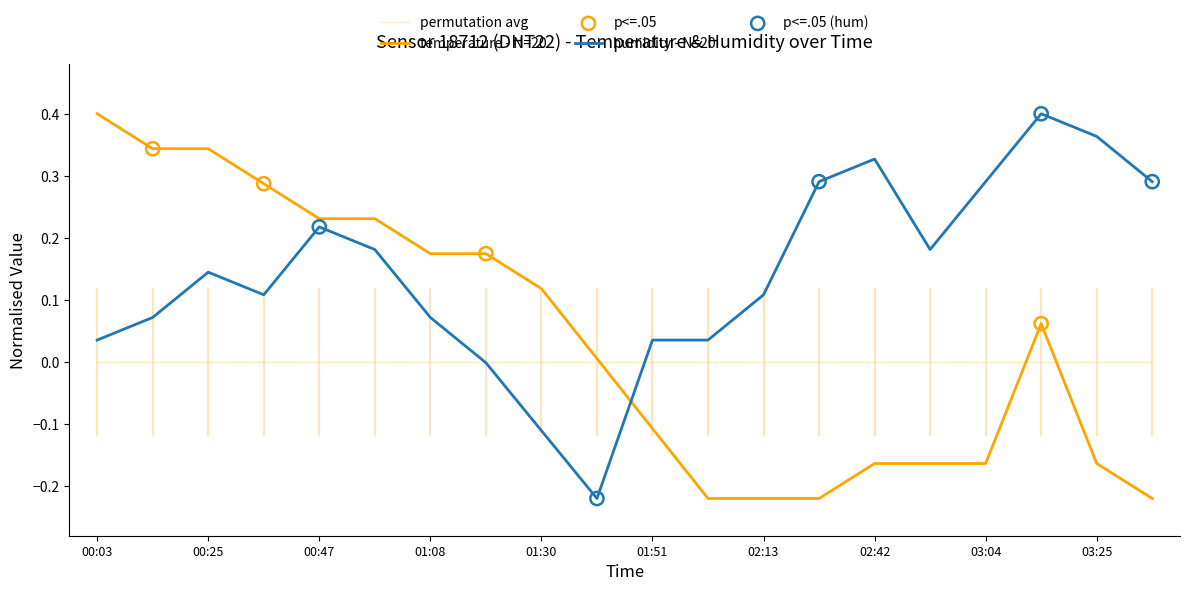

Which series has the largest Y range (max minus min)?

temperature